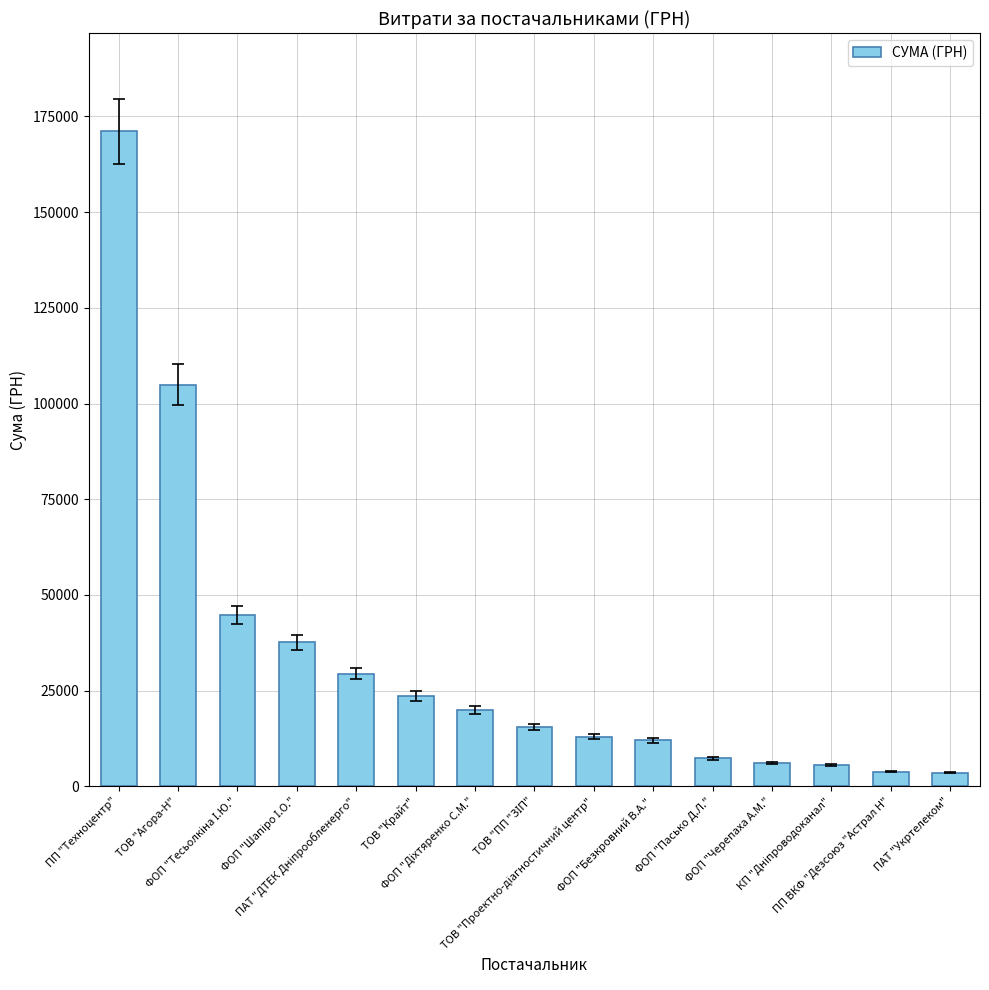

At which label does the data first exceed 15404?

ПП "Техноцентр"